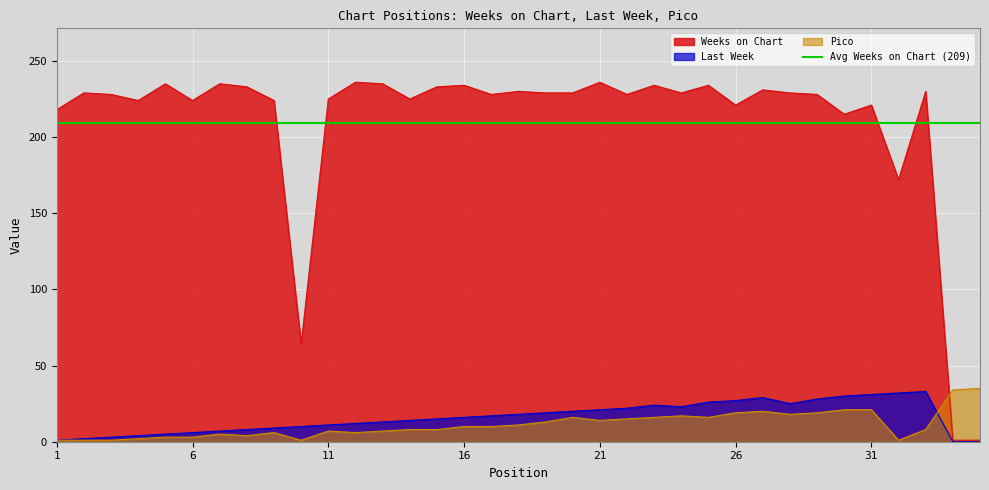

List the series in order of their peak value, highest first.

Weeks on Chart, Pico, Last Week